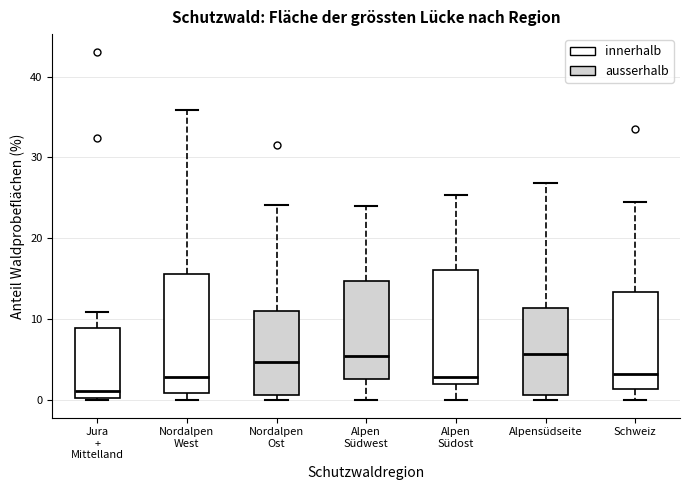

Reading left to right, transcribe this box plot: for each box, give where its median line is, the range the box spans, and where its two whiskers end, as read against the y-axis. The values are not printed on the chart, so give them approximately, as read against the axis.

Jura + Mittelland: median 1, box 0 to 9, whiskers 0 to 11
Nordalpen West: median 3, box 1 to 16, whiskers 0 to 36
Nordalpen Ost: median 5, box 1 to 11, whiskers 0 to 24
Alpen Südwest: median 5, box 3 to 15, whiskers 0 to 24
Alpen Südost: median 3, box 2 to 16, whiskers 0 to 25
Alpensüdseite: median 6, box 1 to 11, whiskers 0 to 27
Schweiz: median 3, box 1 to 13, whiskers 0 to 25